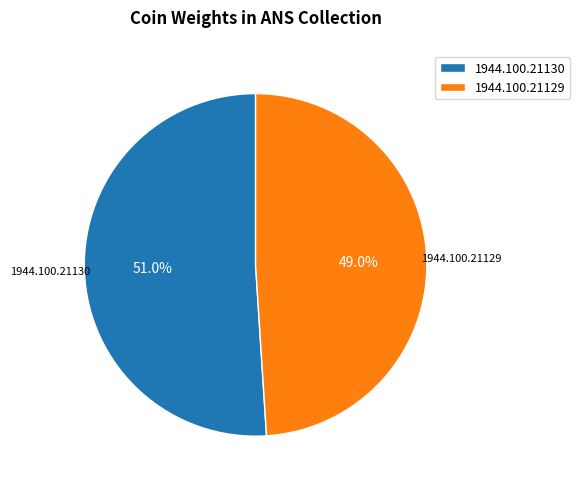

Does 1944.100.21129 represent more than half of the total?

No